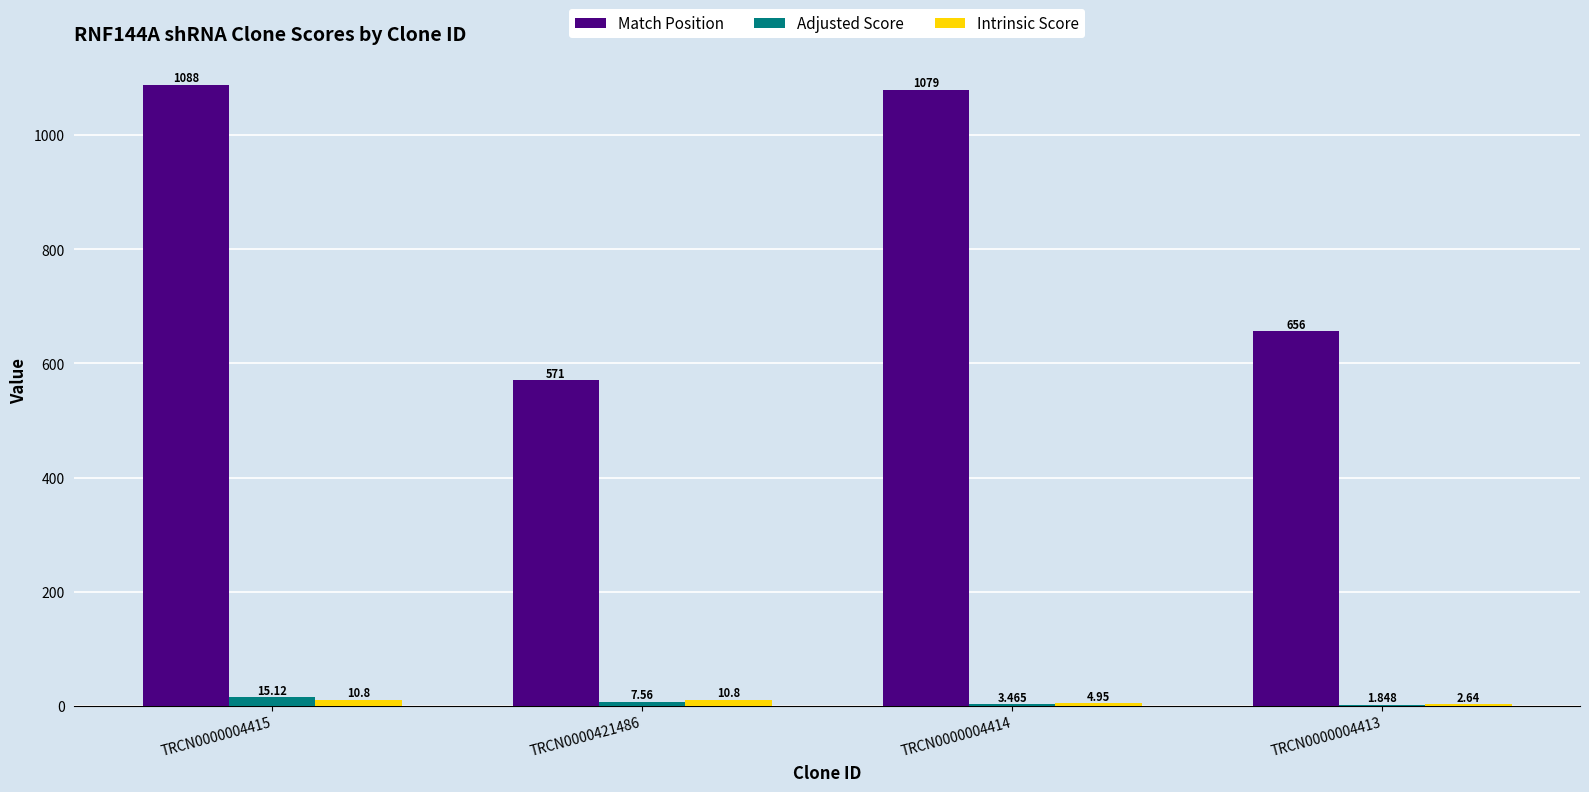

Between TRCN0000004414 and TRCN0000004413, which series saw the biggest shift?

Match Position